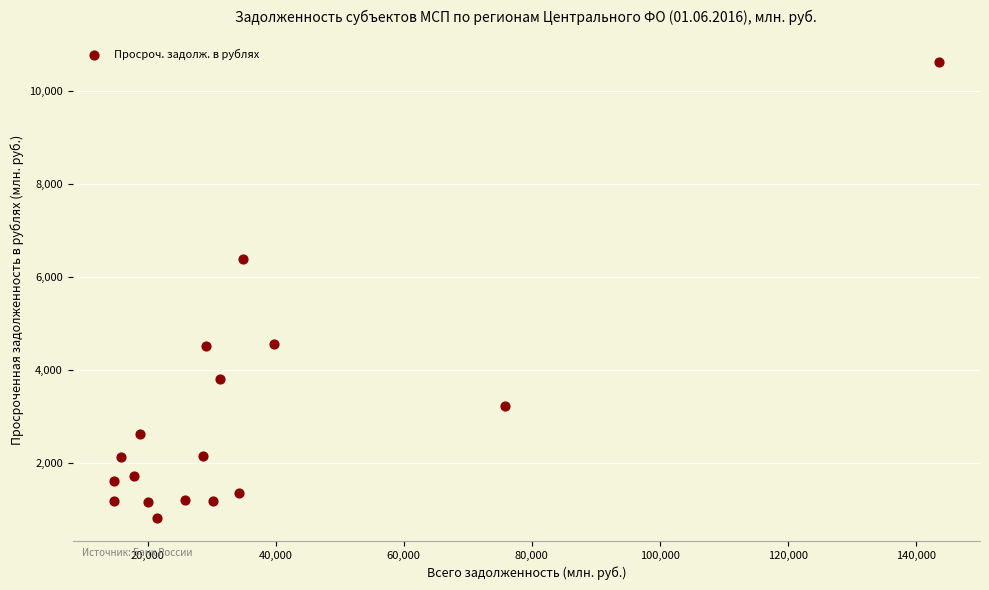

What Y value in the scatter plot is closest to 5717?

6391